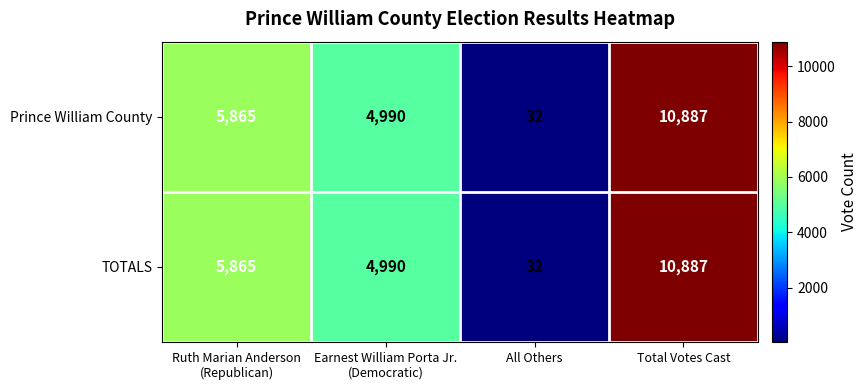

At which category is the sum across all series the highest?

Total Votes Cast